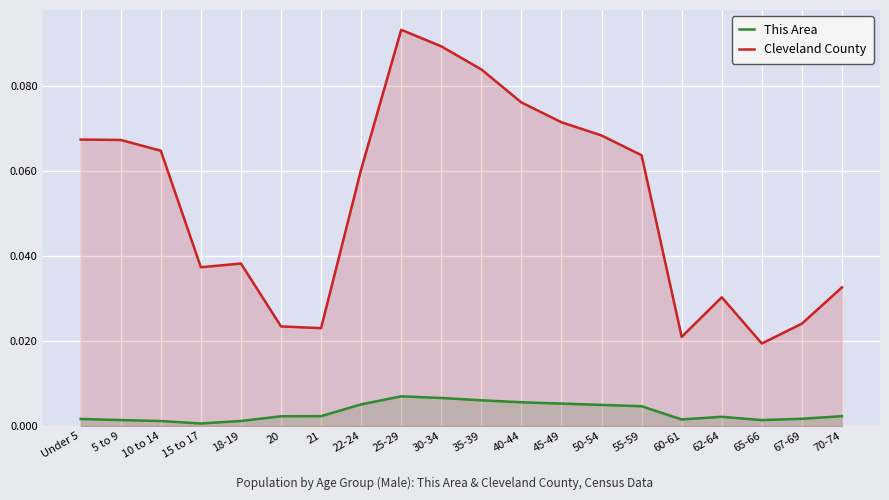

Is it true that Cleveland County equals 0.0 at 21?

True